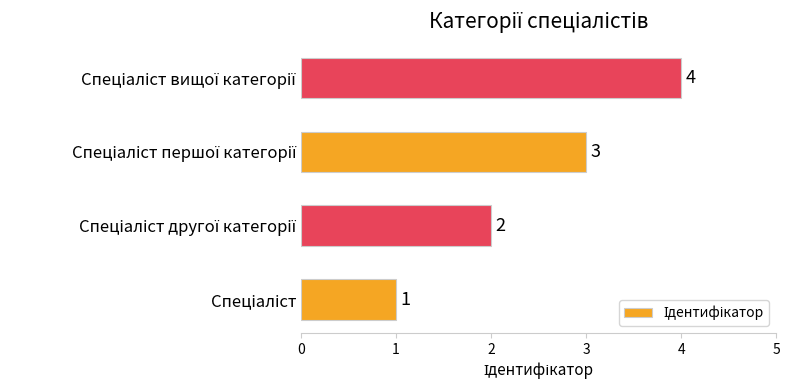

What is the difference between the maximum and minimum values?

3